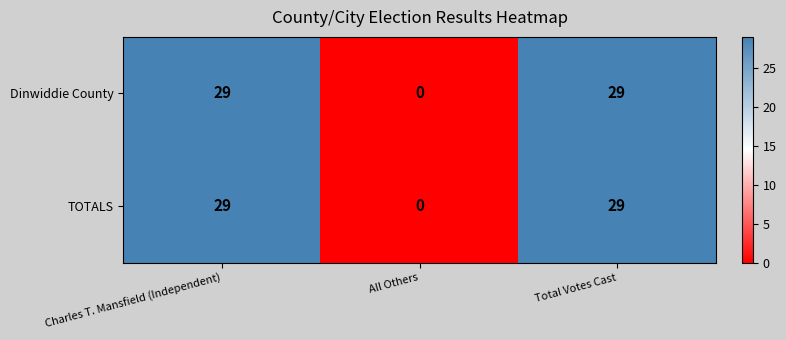

True or false: Dinwiddie County has a value of 0 at All Others.

True